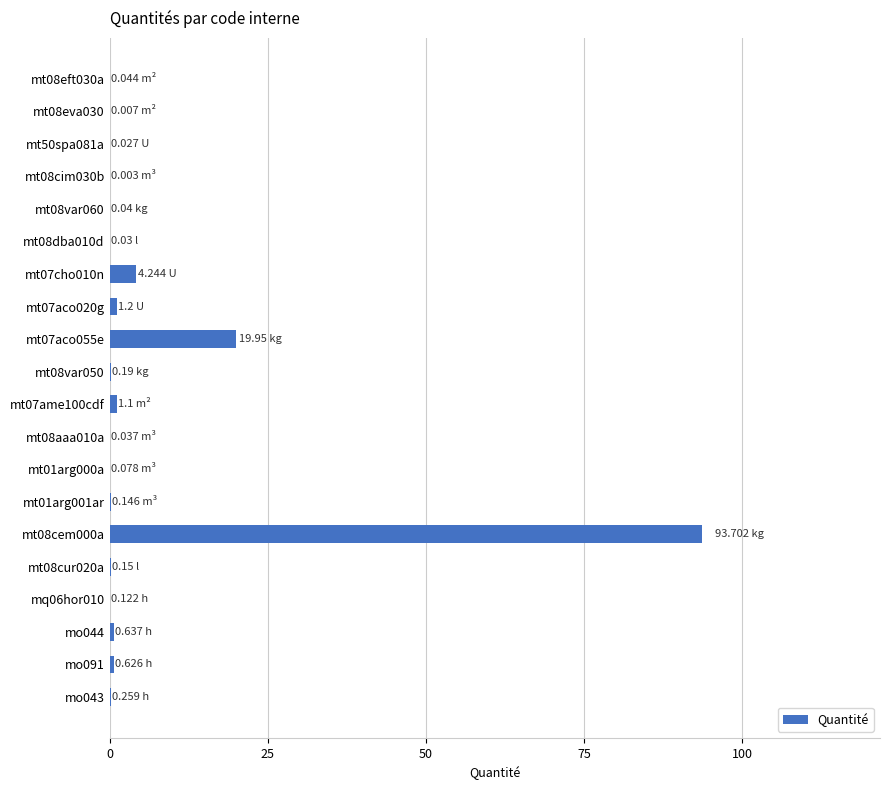

What is the sum of all values?

122.6